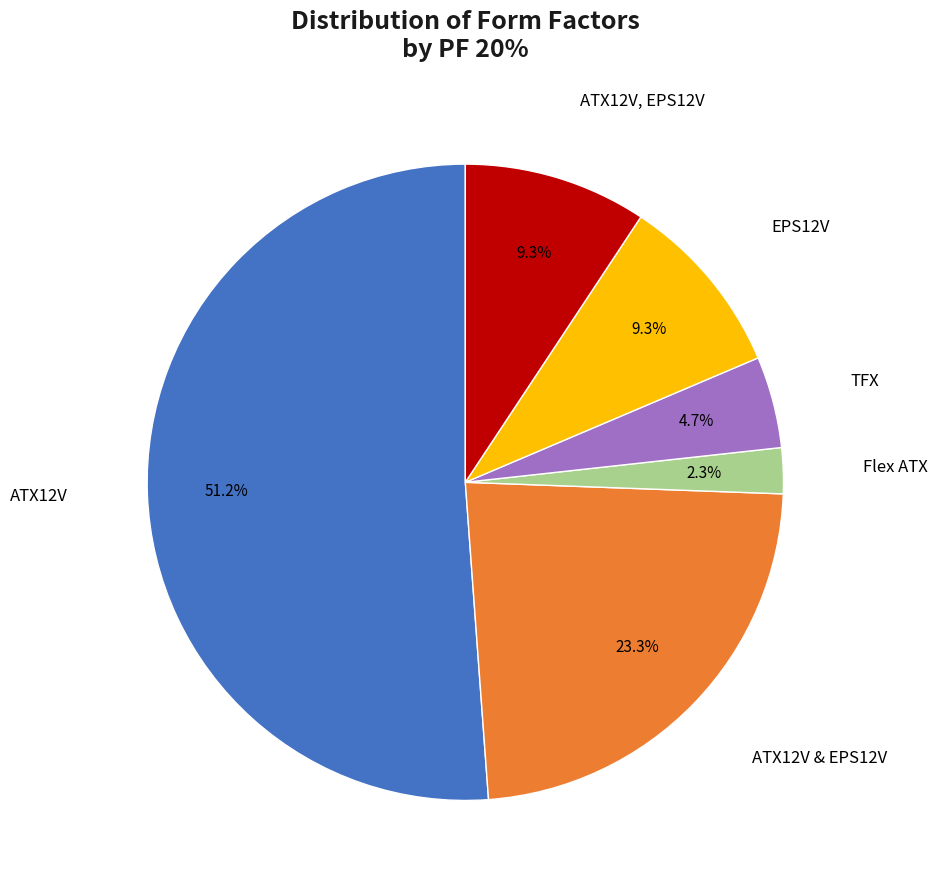

What percentage is the ATX12V slice, to the nearest percent?

51%